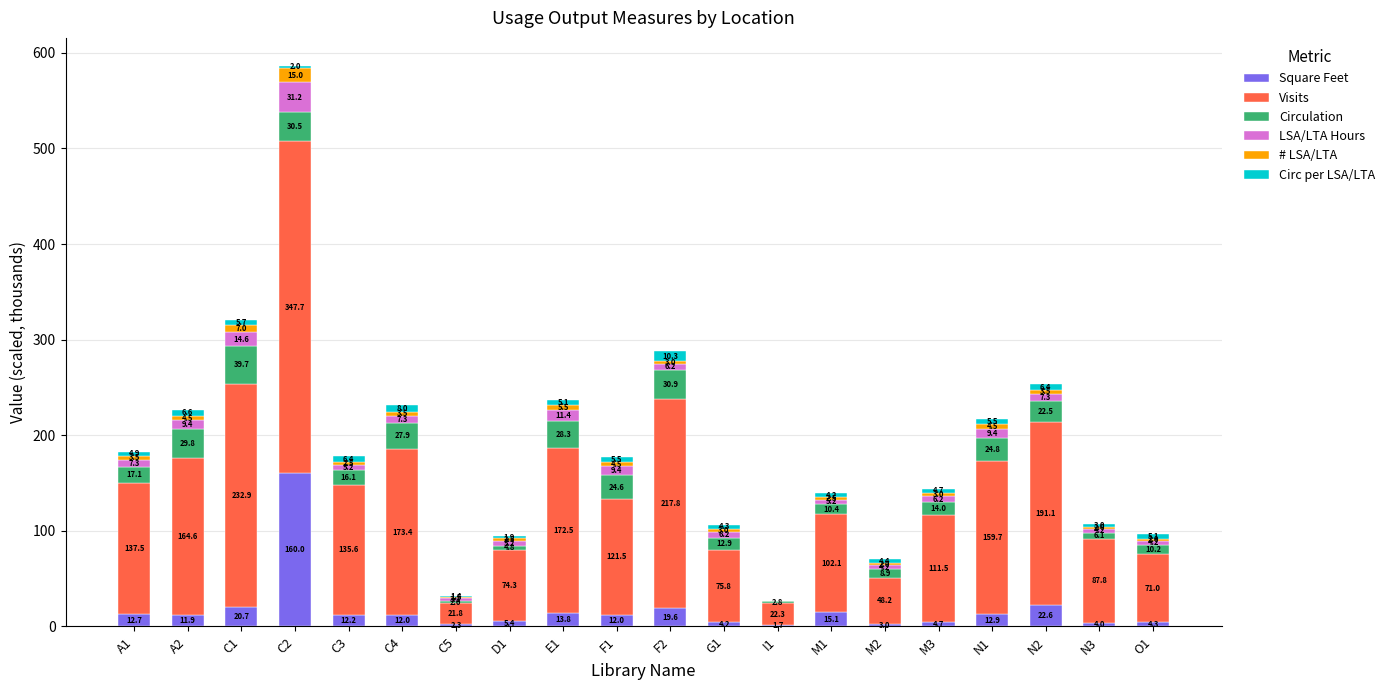

Read the Square Feet value at M3.

4.7